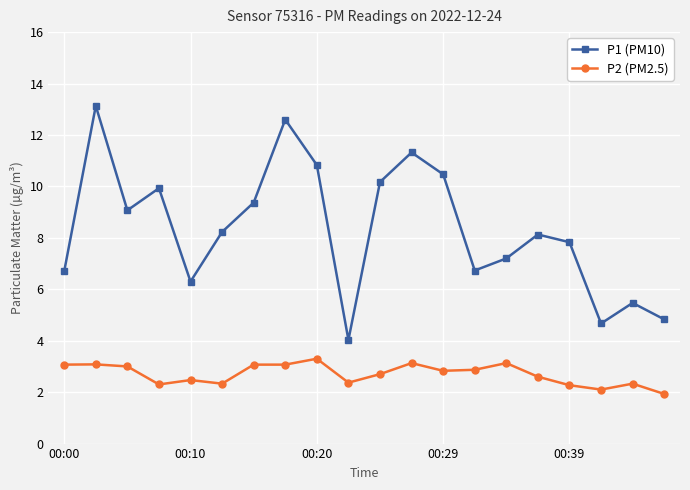

What is the value of the P2 (PM2.5) point at the 18th from the left?

2.1